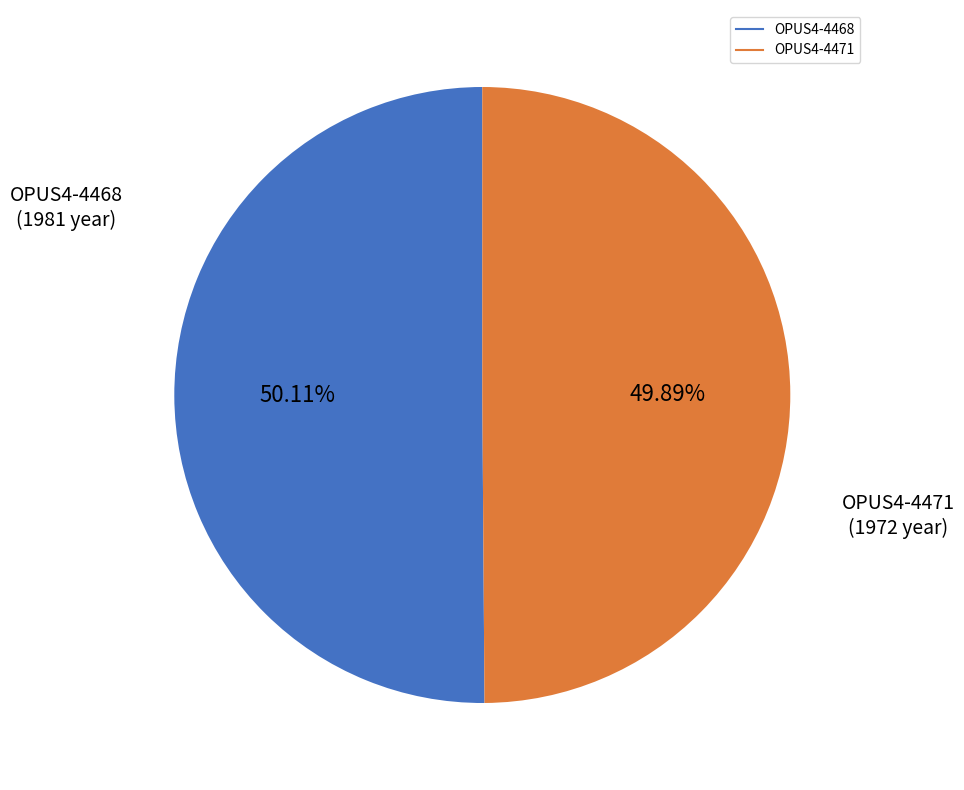

What is the ratio of the value at OPUS4-4471 to the value at OPUS4-4468?

1.0